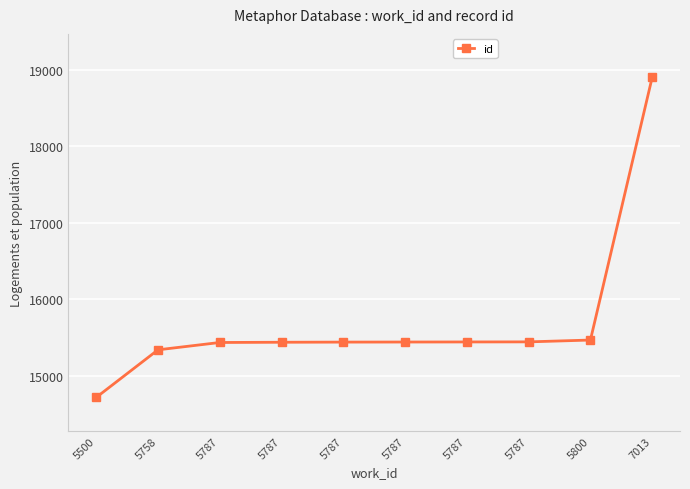

How many lines are shown in the chart?

1